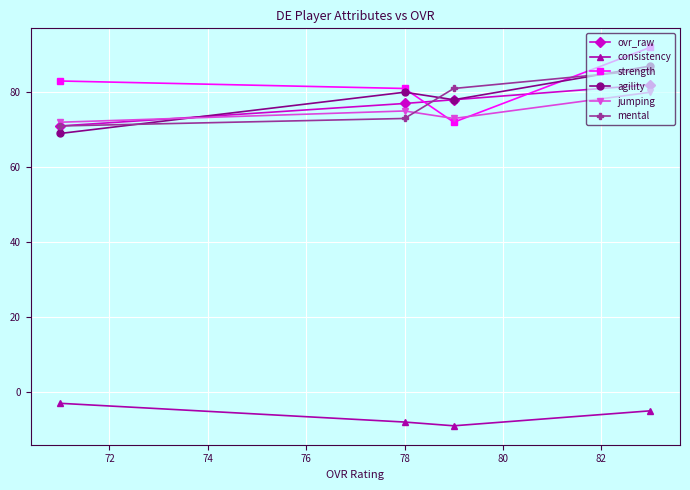

At how many categories does at least one series exceed 19?

4